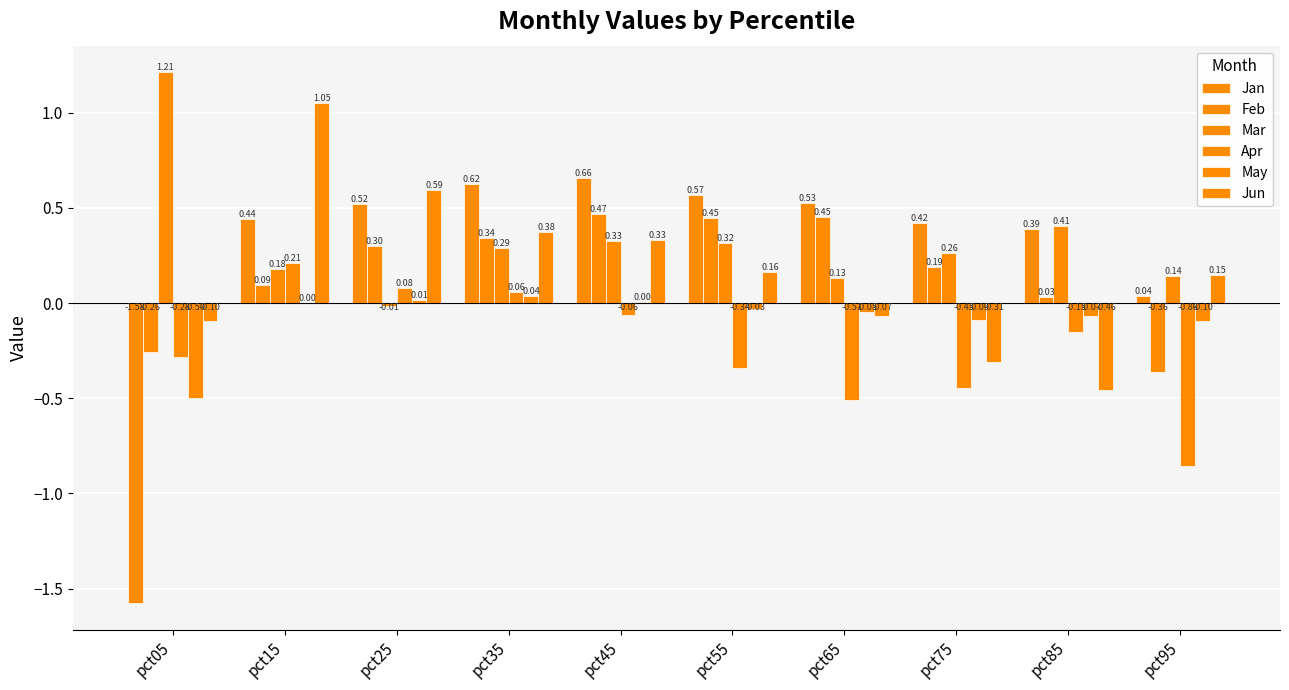

Reading left to right, transcribe all the data shown in this chart.

Jan: pct05=-1.6	pct15=0.4	pct25=0.5	pct35=0.6	pct45=0.7	pct55=0.6	pct65=0.5	pct75=0.4	pct85=0.4	pct95=0.0
Feb: pct05=-0.3	pct15=0.1	pct25=0.3	pct35=0.3	pct45=0.5	pct55=0.4	pct65=0.4	pct75=0.2	pct85=0.0	pct95=-0.4
Mar: pct05=1.2	pct15=0.2	pct25=-0.0	pct35=0.3	pct45=0.3	pct55=0.3	pct65=0.1	pct75=0.3	pct85=0.4	pct95=0.1
Apr: pct05=-0.3	pct15=0.2	pct25=0.1	pct35=0.1	pct45=-0.1	pct55=-0.3	pct65=-0.5	pct75=-0.4	pct85=-0.2	pct95=-0.9
May: pct05=-0.5	pct15=0.0	pct25=0.0	pct35=0.0	pct45=0.0	pct55=-0.0	pct65=-0.0	pct75=-0.1	pct85=-0.1	pct95=-0.1
Jun: pct05=-0.1	pct15=1.1	pct25=0.6	pct35=0.4	pct45=0.3	pct55=0.2	pct65=-0.1	pct75=-0.3	pct85=-0.5	pct95=0.1